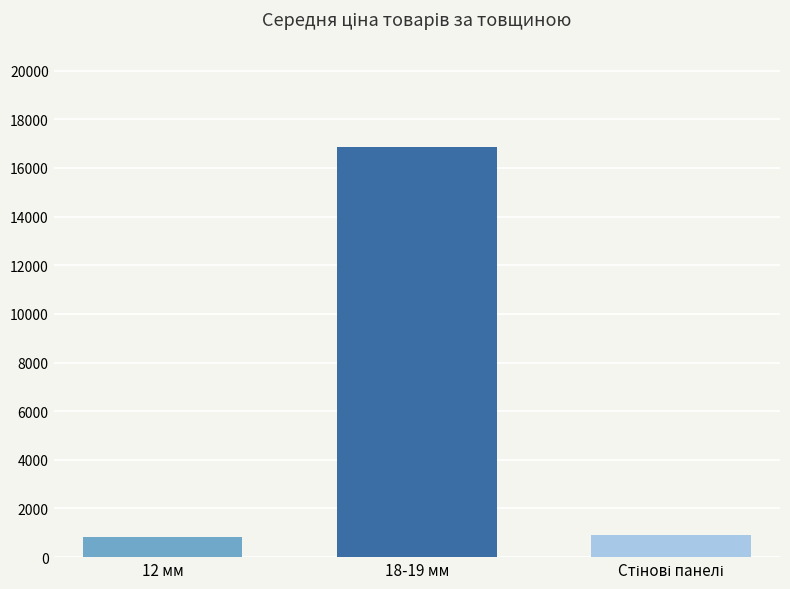

Are the bars horizontal?

No